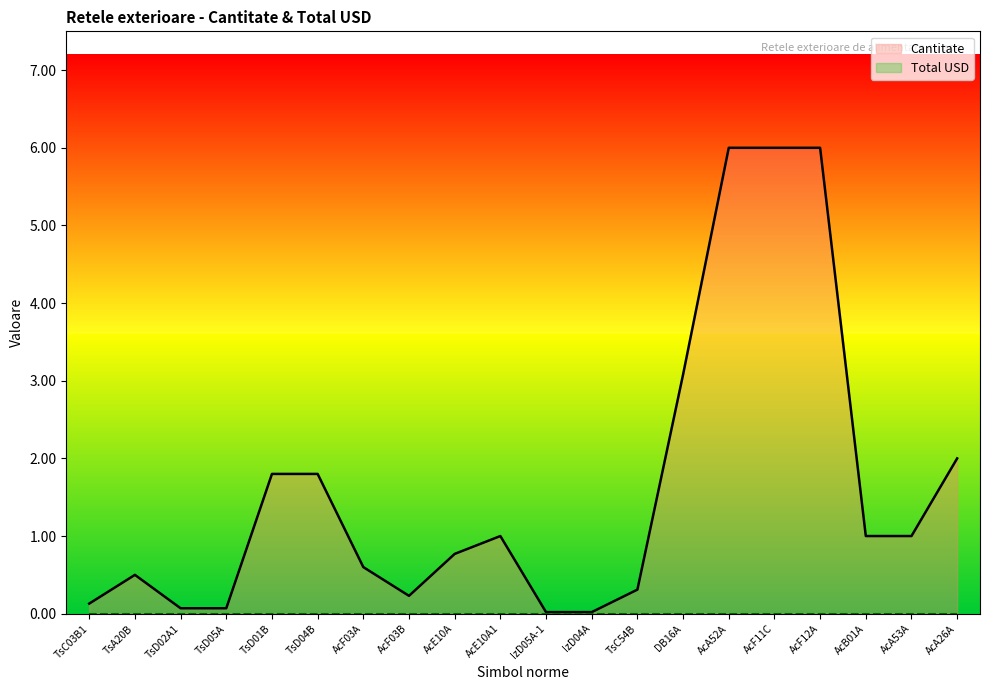

How many series are shown in this chart?

2